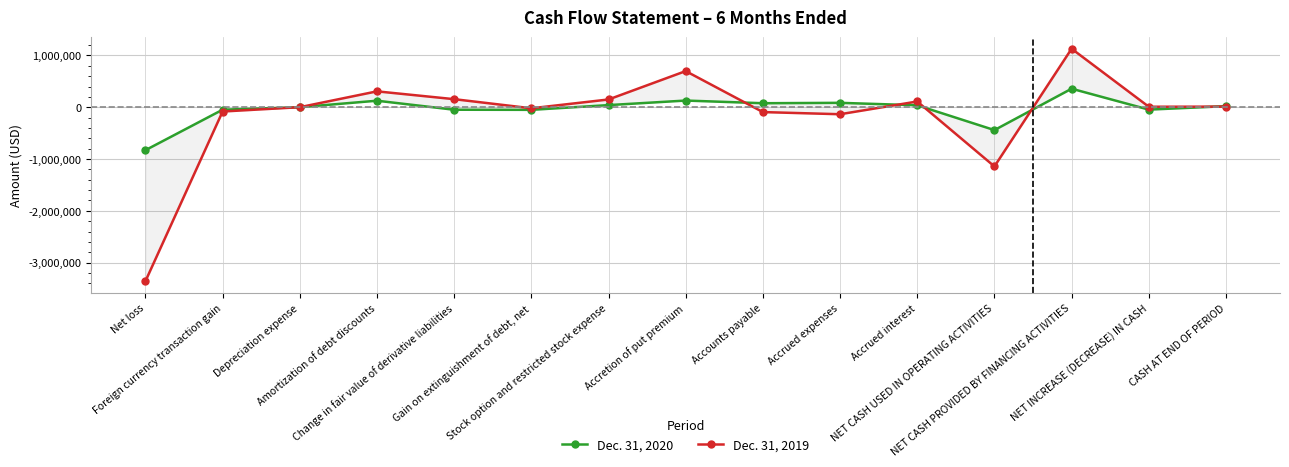

What is the sum of the Dec. 31, 2020 values at Accrued interest and Gain on extinguishment of debt, net?

-11958